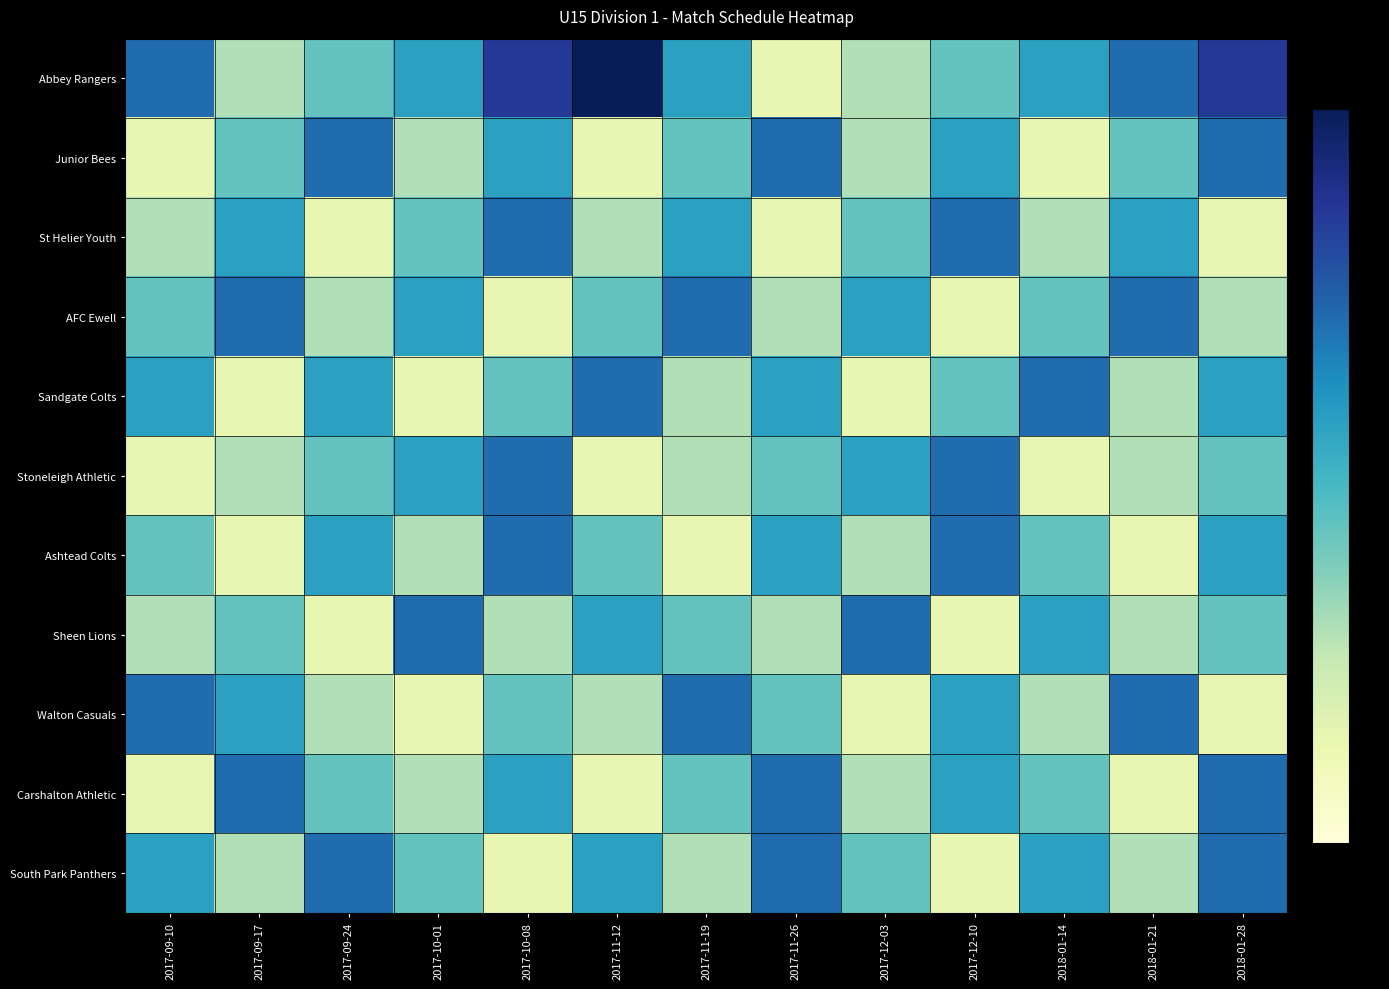

Which category has the lowest value across all series?

2017-11-26